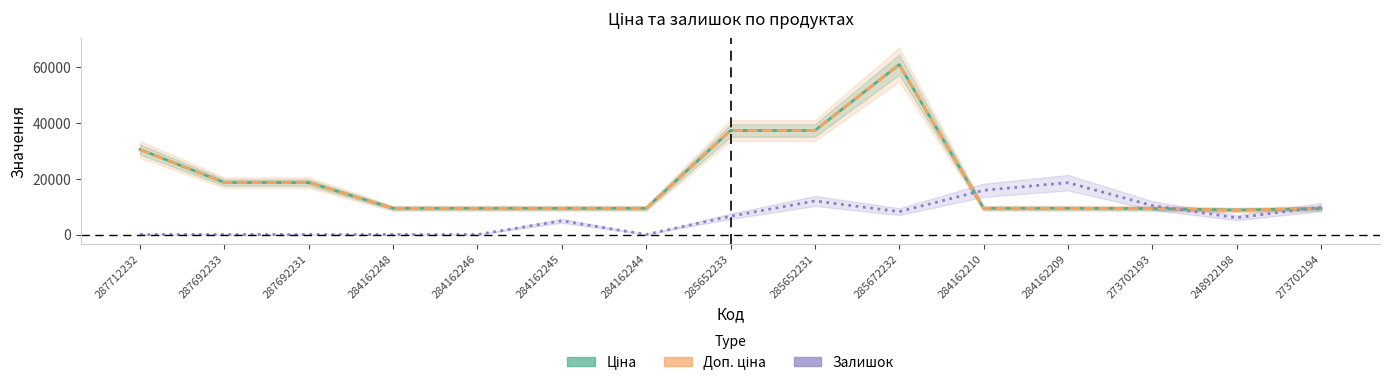

List the series in order of their peak value, highest first.

Ціна, Доп. ціна, Залишок